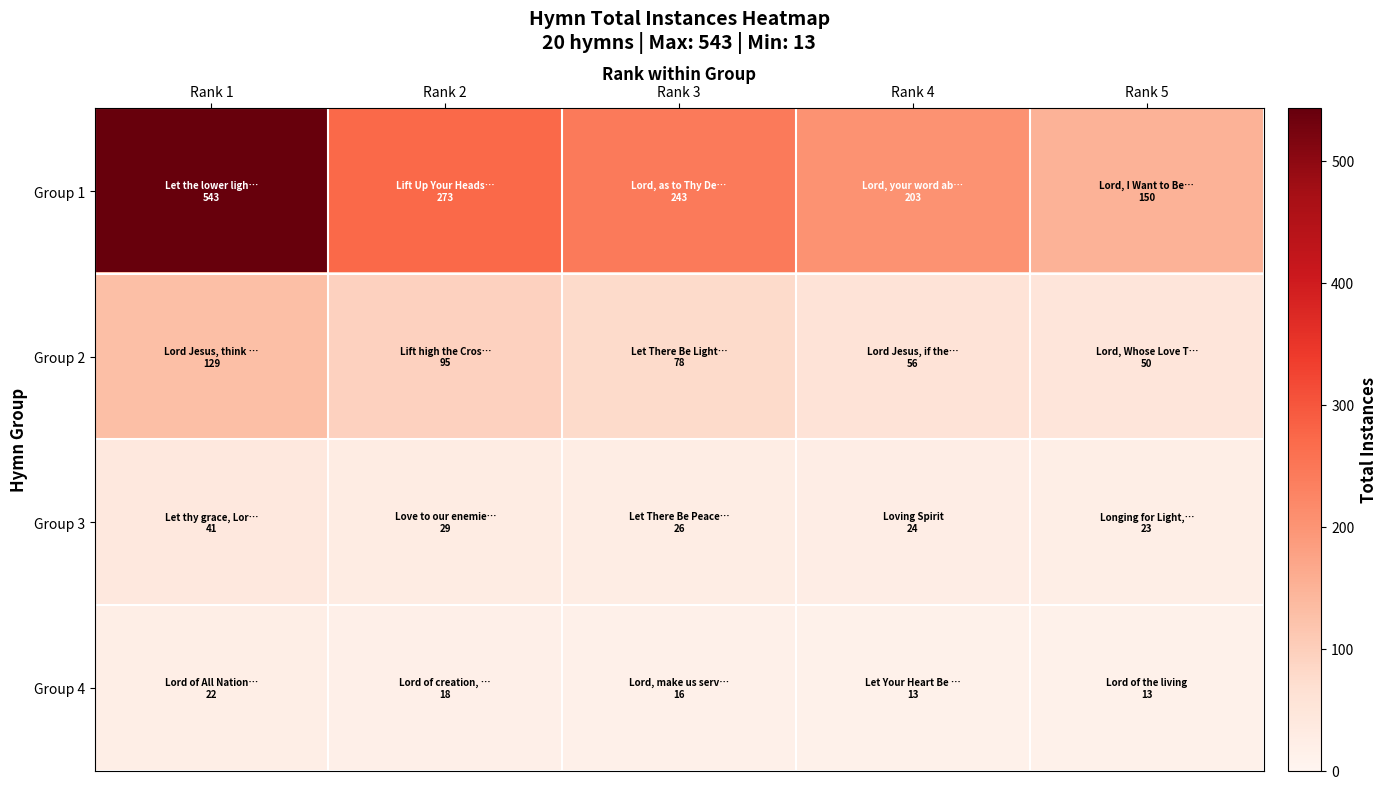

Reading right to left, extract all data points from this chart.

Group 1: Rank 5=150	Rank 4=203	Rank 3=243	Rank 2=273	Rank 1=543
Group 2: Rank 5=50	Rank 4=56	Rank 3=78	Rank 2=95	Rank 1=129
Group 3: Rank 5=23	Rank 4=24	Rank 3=26	Rank 2=29	Rank 1=41
Group 4: Rank 5=13	Rank 4=13	Rank 3=16	Rank 2=18	Rank 1=22